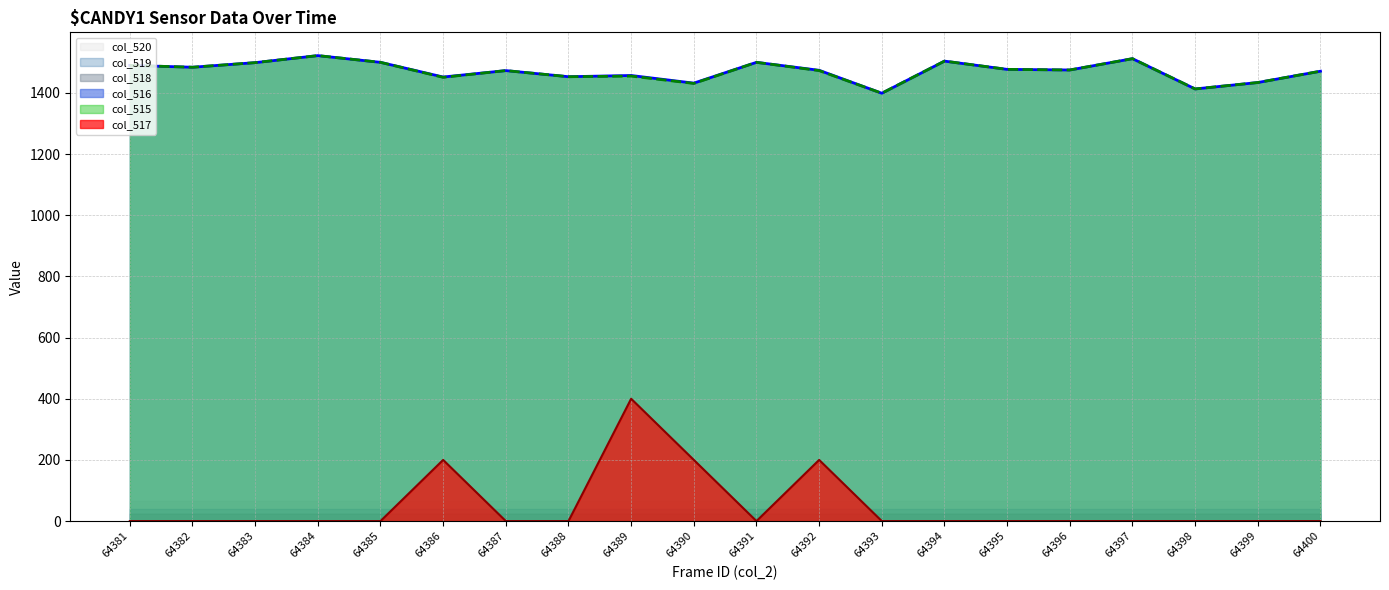

Rank the series at 64393 from lowest to highest value.

col_517, col_516, col_515